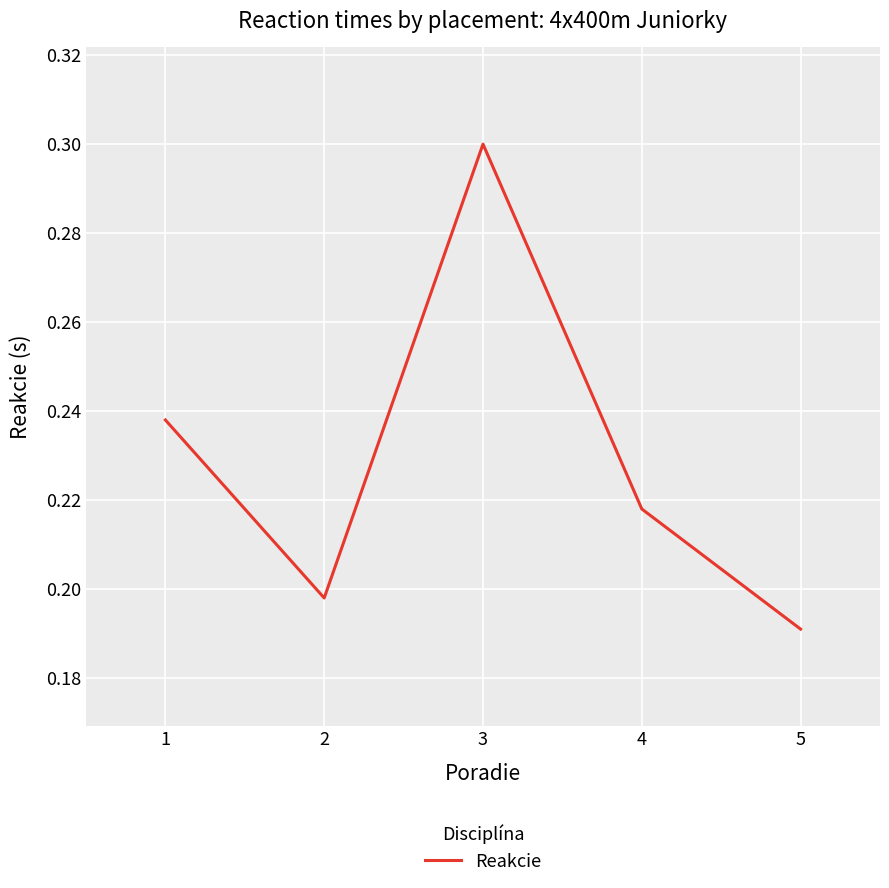

Which has a higher value, 5 or 1?

1